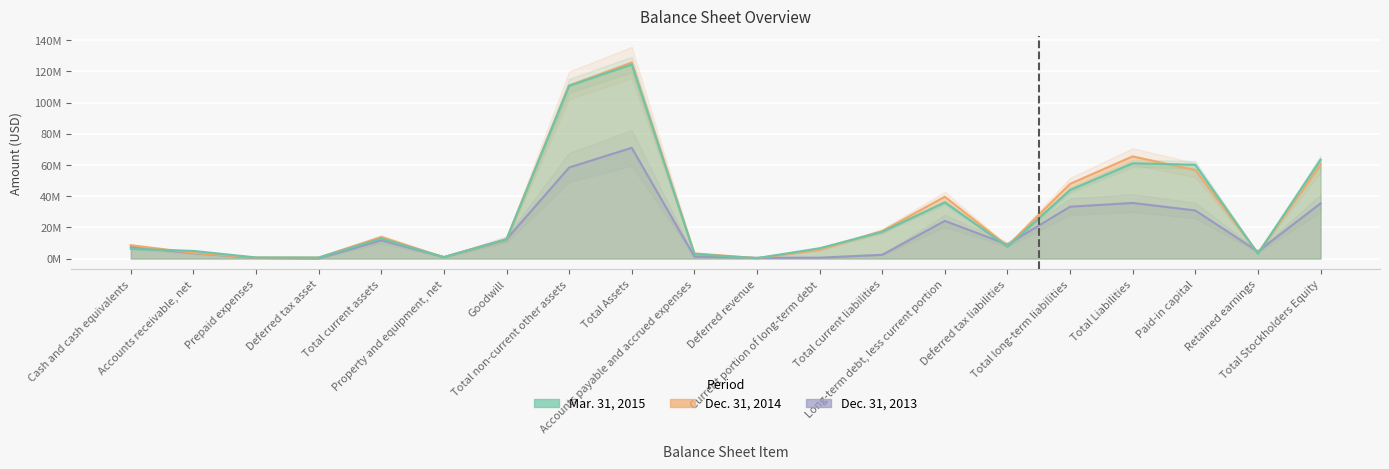

Where is Mar. 31, 2015 nearest to the value 62361000?

Total Stockholders Equity